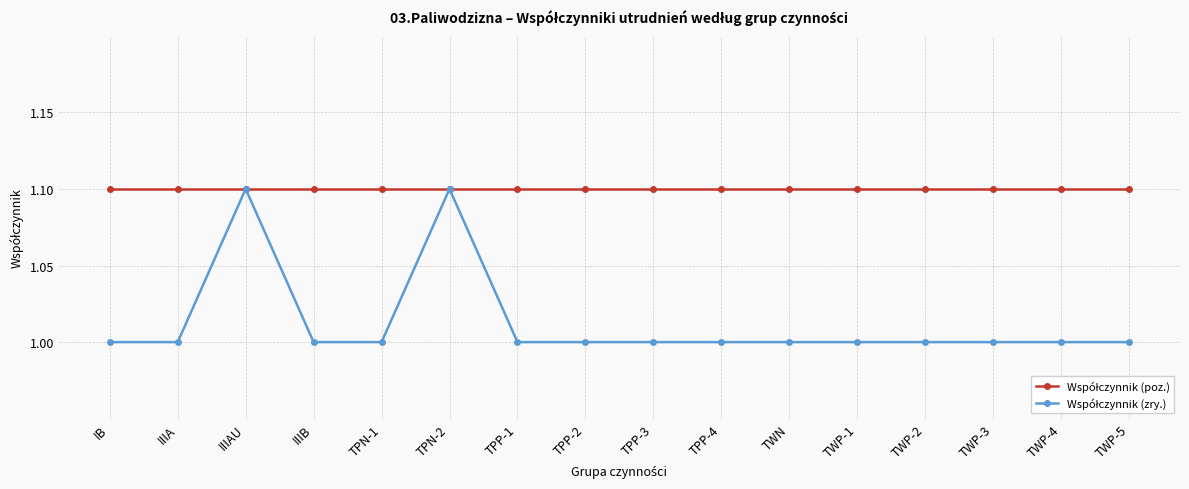

What is the difference between the highest and lowest values at TWP-2?

0.1